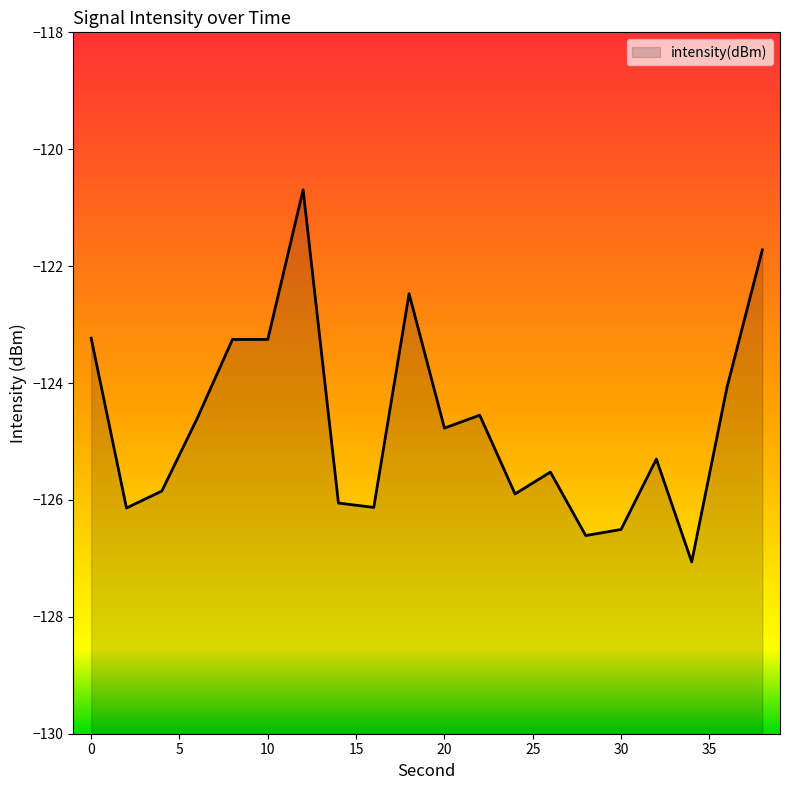

What is the change in value from 26 to 28?

-1.1